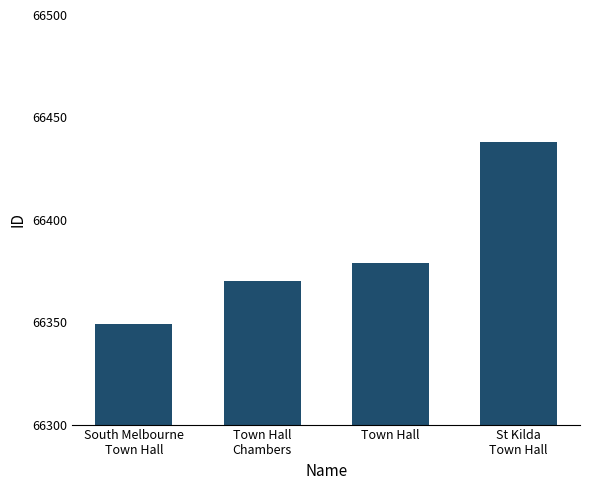

How many values are below 66379?

2